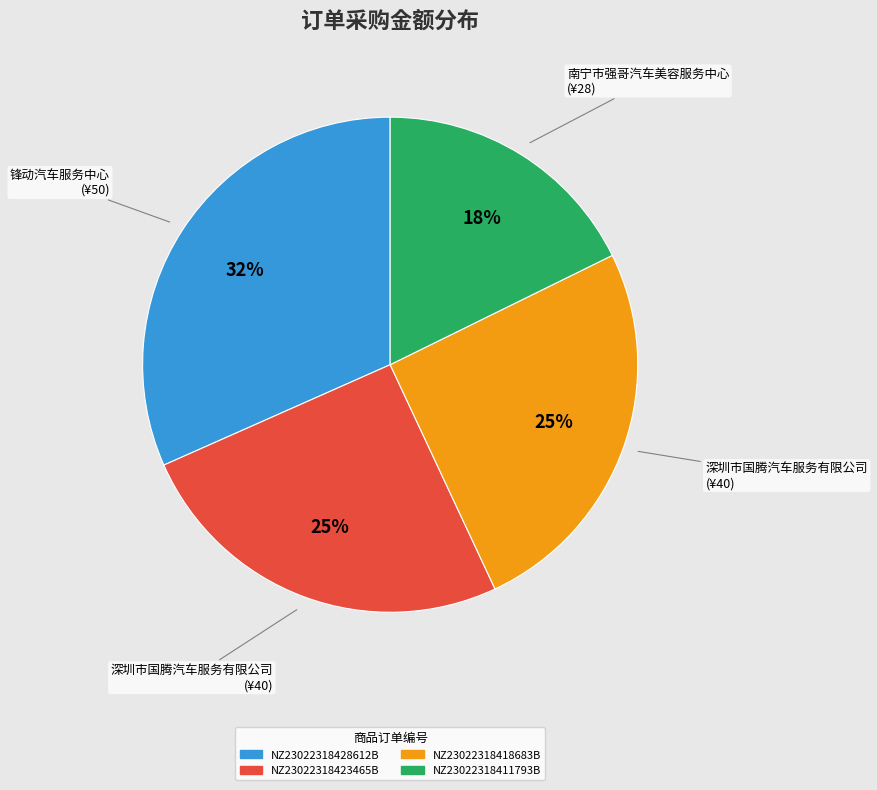

What percentage is the NZ23022318423465B slice, to the nearest percent?

25%